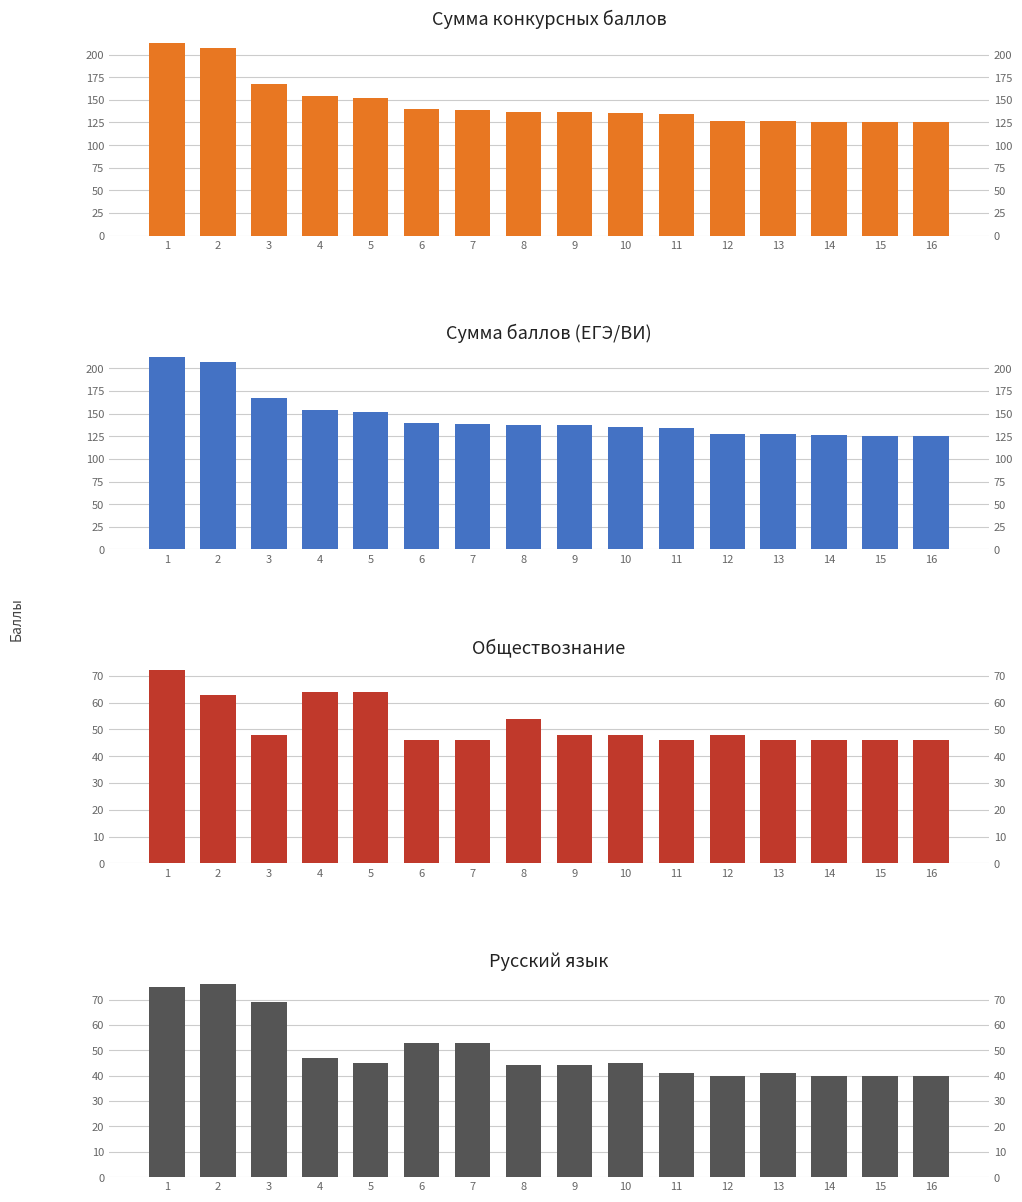

How many data points in Русский язык are less than 45?

8